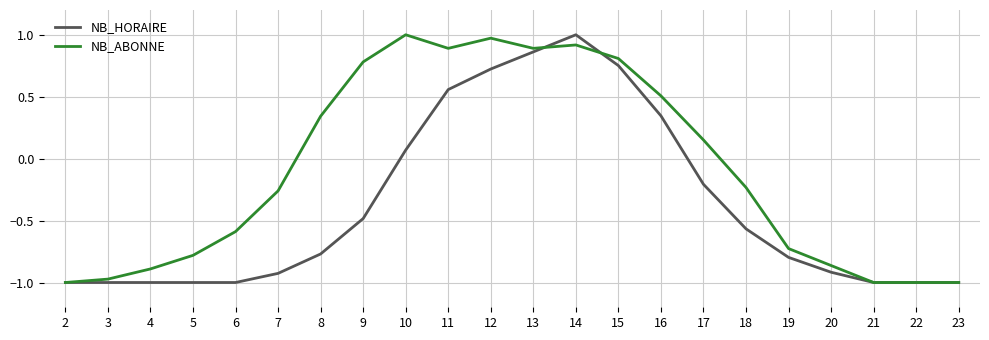

The value of NB_HORAIRE at 14 is 1.0. True or false?

True